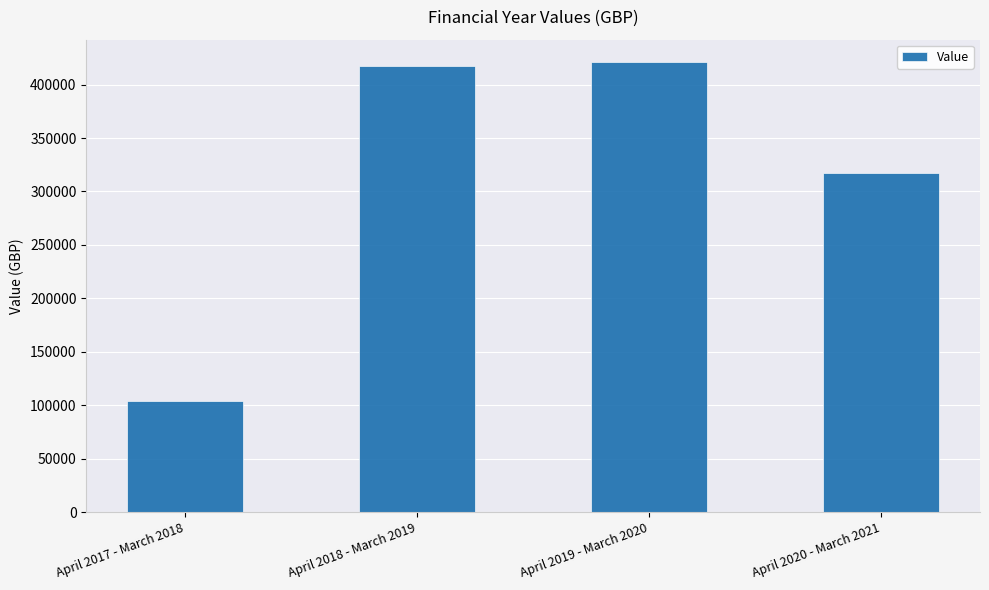

What is the label of the 4th bar from the left?

April 2020 - March 2021